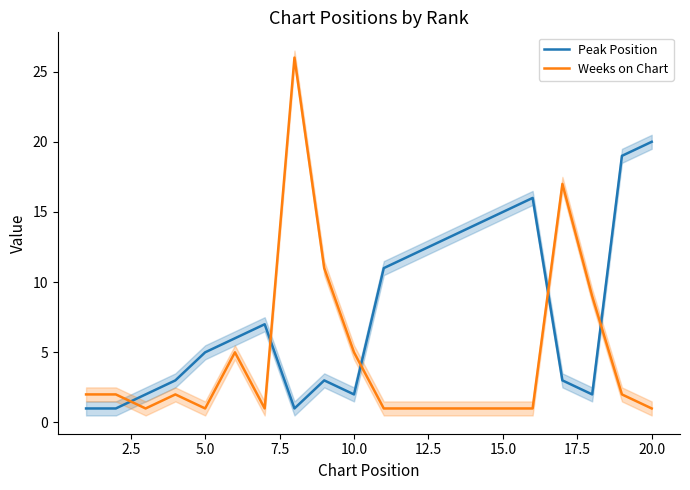

At which label does Peak Position reach its peak?

20.0